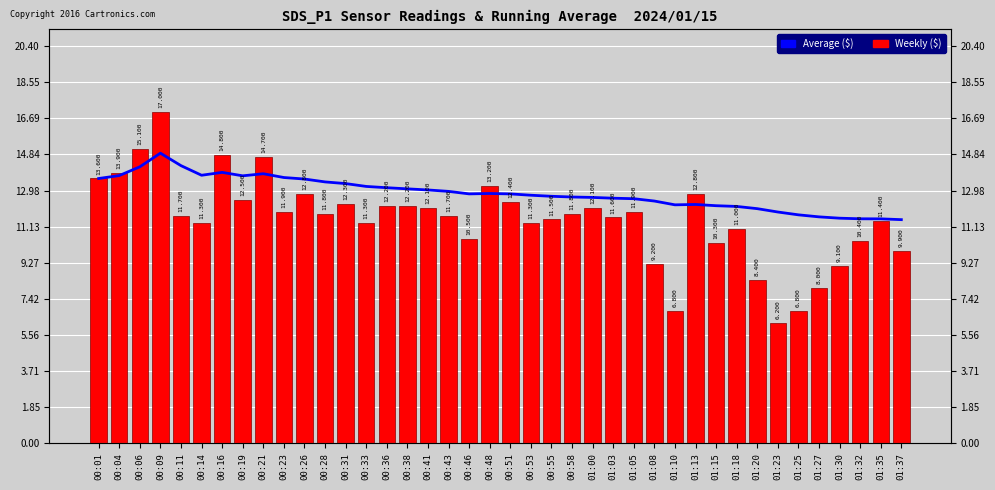

Rank the series by their maximum value, from highest to lowest.

Weekly ($), Average ($)